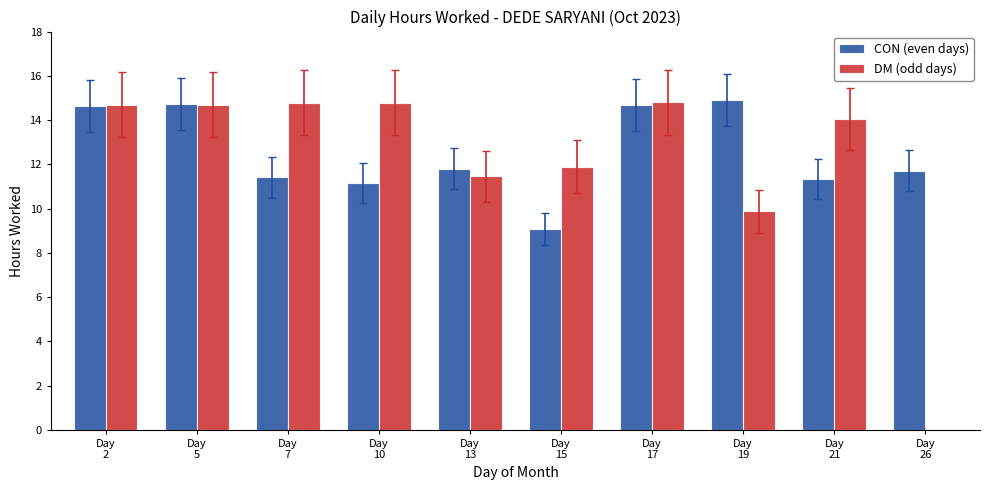

The value of DM (odd days) at Day
2 is 14.7. True or false?

True